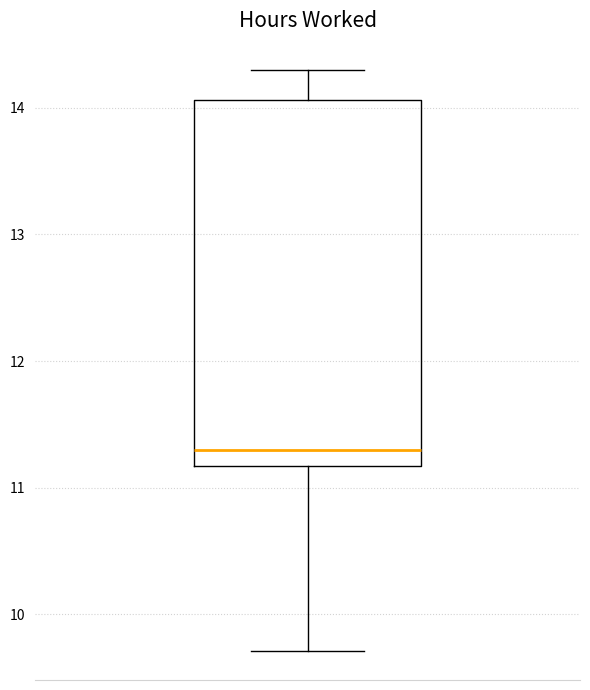

Read this box plot against the y-axis: the position of the median line, the range covered by the box, and the ends of both whiskers. The values are not printed on the chart, so give them approximately, as read against the axis.

median 11.3, box 11.2 to 14.1, whiskers 9.7 to 14.3